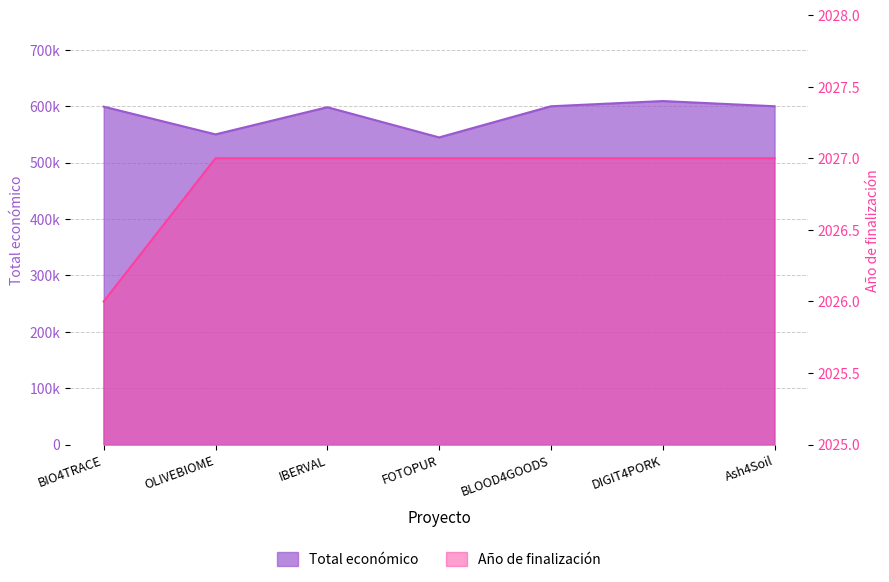

Is it true that Total económico equals 1021349 at BIO4TRACE?

False